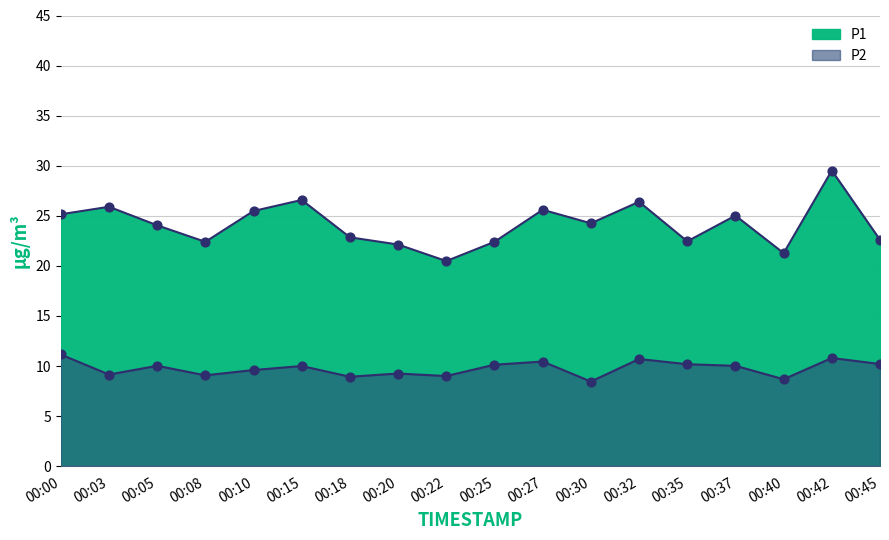

What is the total value across all series at 00:03?

35.0